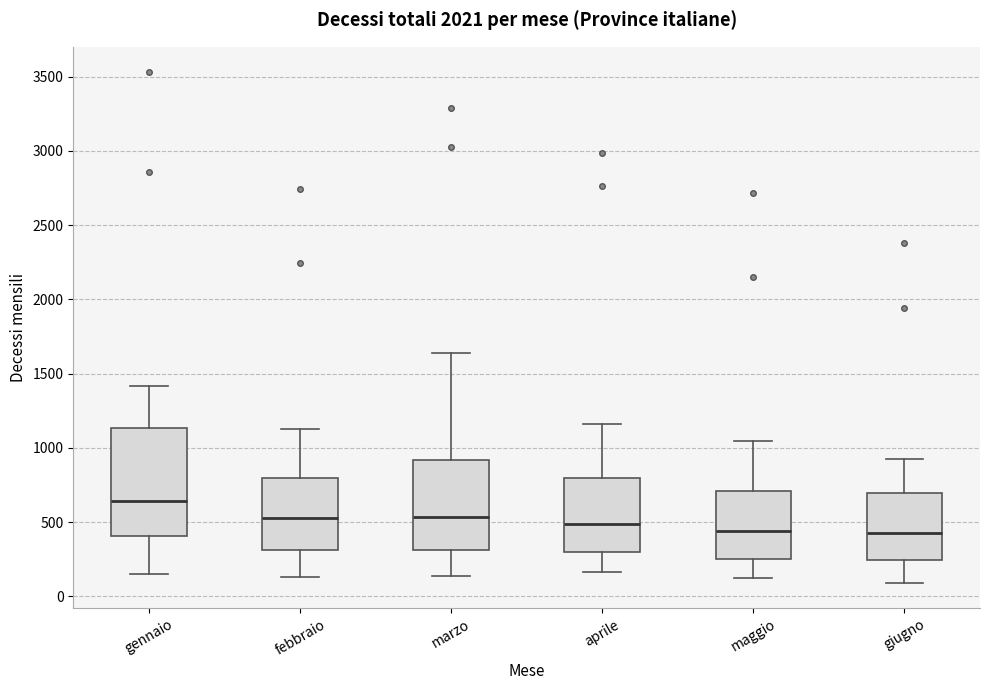

Reading left to right, transcribe this box plot: for each box, give where its median line is, the range the box spans, and where its two whiskers end, as read against the y-axis. The values are not printed on the chart, so give them approximately, as read against the axis.

gennaio: median 650, box 400 to 1150, whiskers 150 to 1400
febbraio: median 550, box 300 to 800, whiskers 150 to 1150
marzo: median 550, box 300 to 900, whiskers 150 to 1650
aprile: median 500, box 300 to 800, whiskers 150 to 1150
maggio: median 450, box 250 to 700, whiskers 100 to 1050
giugno: median 450, box 250 to 700, whiskers 100 to 900